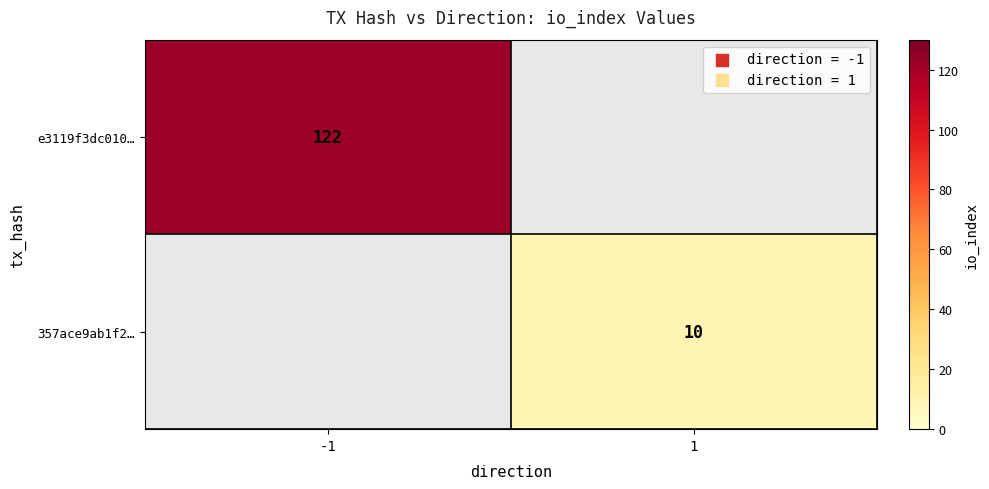

The e3119f3dc010… series shows 122 at -1. True or false?

True